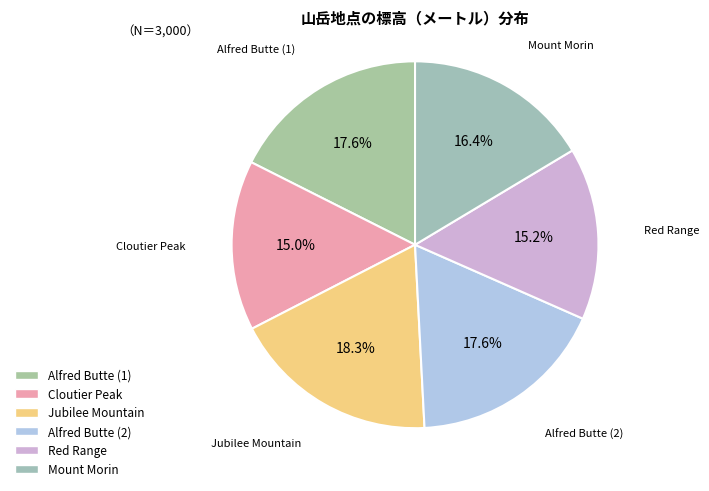

Is there a majority slice in this chart?

No